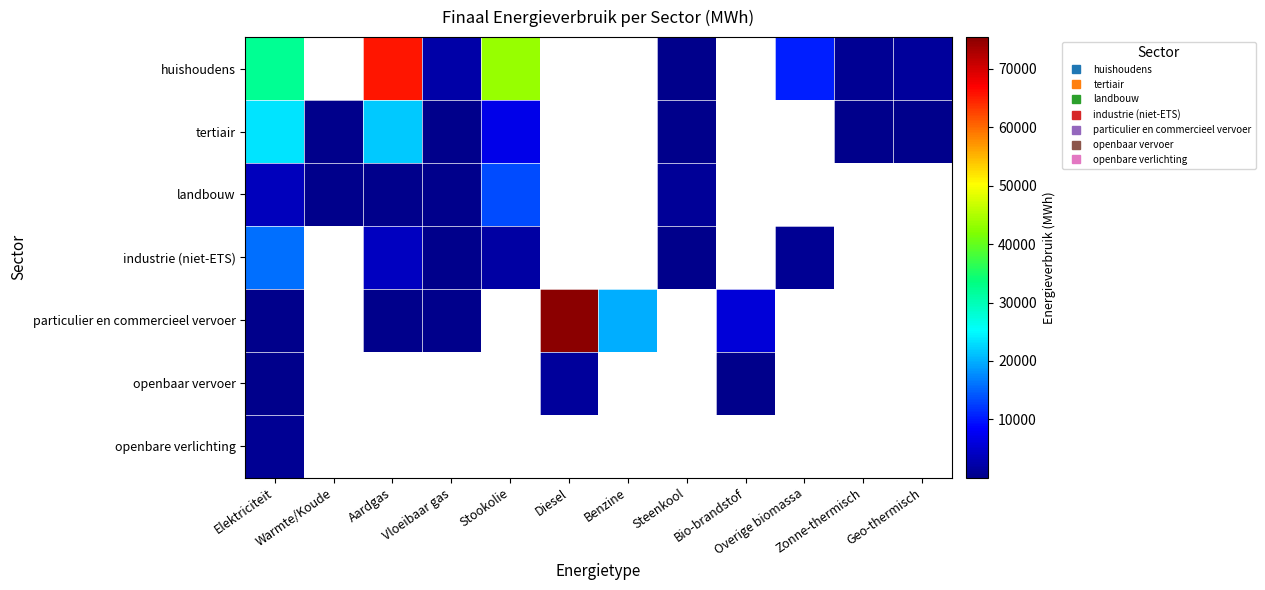

Is the value of huishoudens at Bio-brandstof greater than the value of landbouw at Warmte/Koude?

No